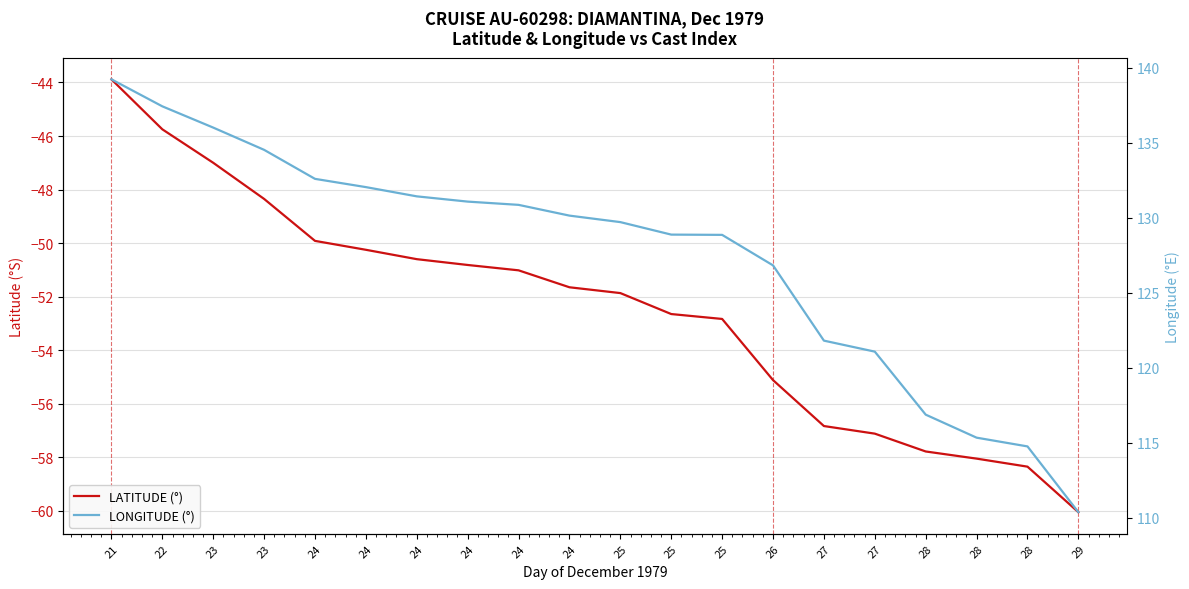

True or false: LONGITUDE (°) and LATITUDE (°) intersect in this chart.

False